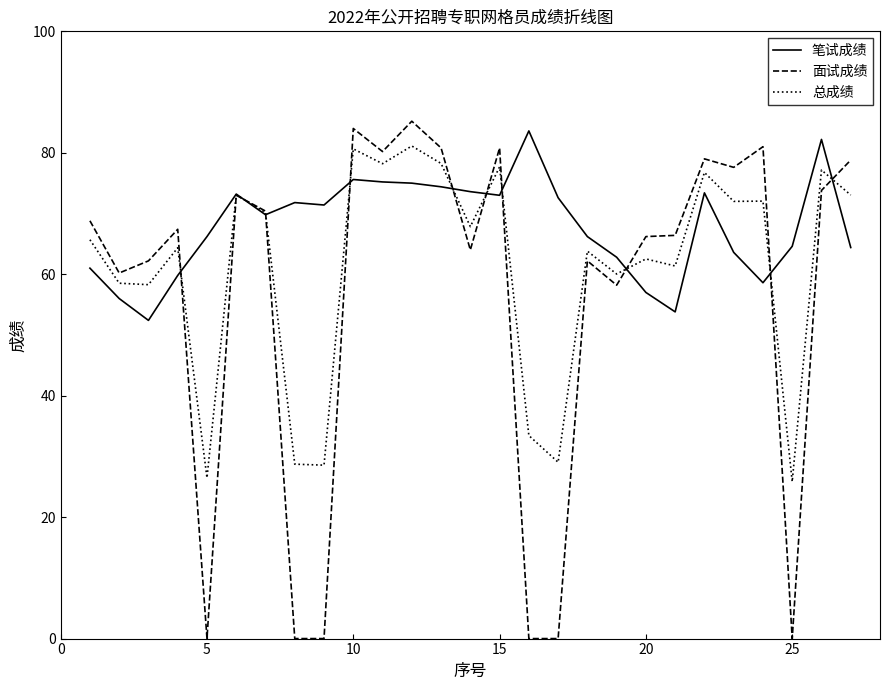

Rank the series by their average value, from highest to lowest.

笔试成绩, 总成绩, 面试成绩